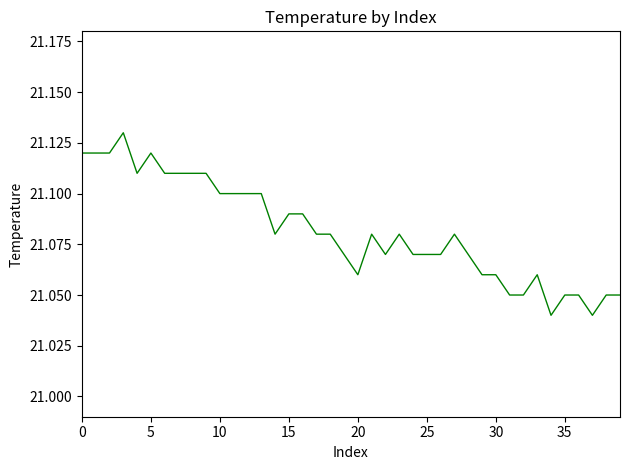

Does the chart have visible grid lines?

No